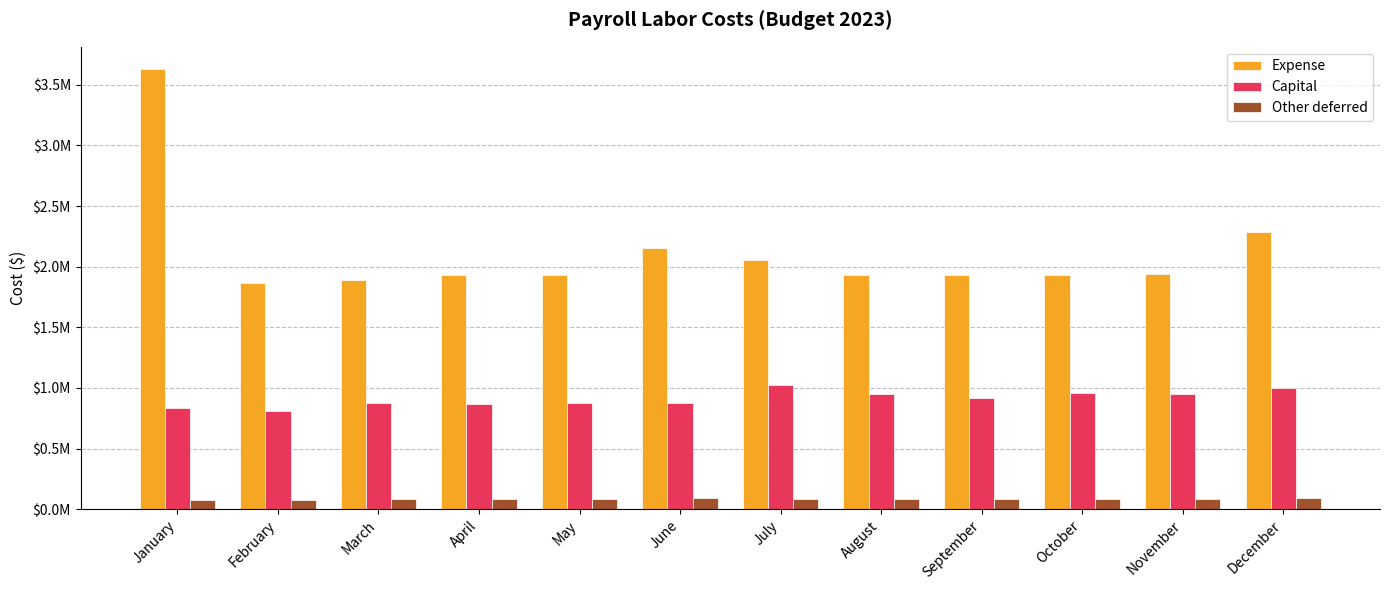

Reading left to right, list all the values displayed in this chart.

Expense: 3631093.0	1864744.6	1889056.6	1933442.6	1934596.4	2150607.9	2057263.5	1928844.4	1931606.0	1927645.4	1940293.7	2289784.9
Capital: 836443.8	808544.3	875564.3	864368.9	875212.7	874777.2	1027301.2	947824.1	917569.9	956431.4	954429.5	1000371.0
Other deferred: 79306.3	79526.6	81733.8	82270.0	82250.8	91978.4	82166.7	82386.5	82252.7	82232.6	82245.3	91565.1